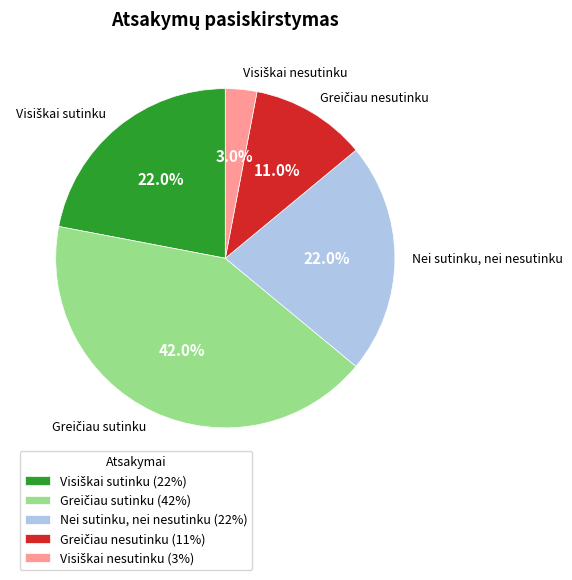

Does Nei sutinku, nei nesutinku account for over 50% of the chart?

No